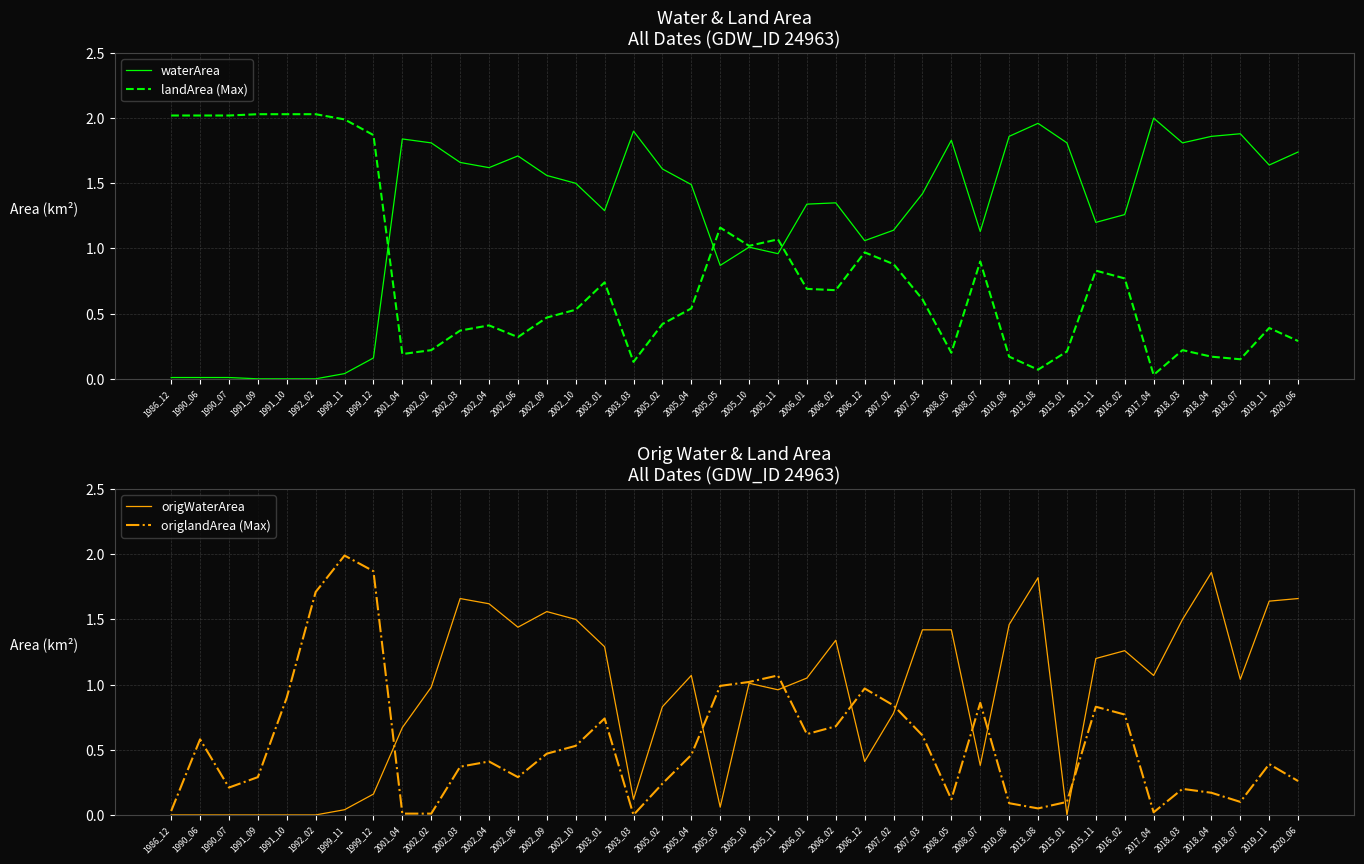

In landArea (Max), how many points are higher than both neighbors (excluding endpoints)?

9